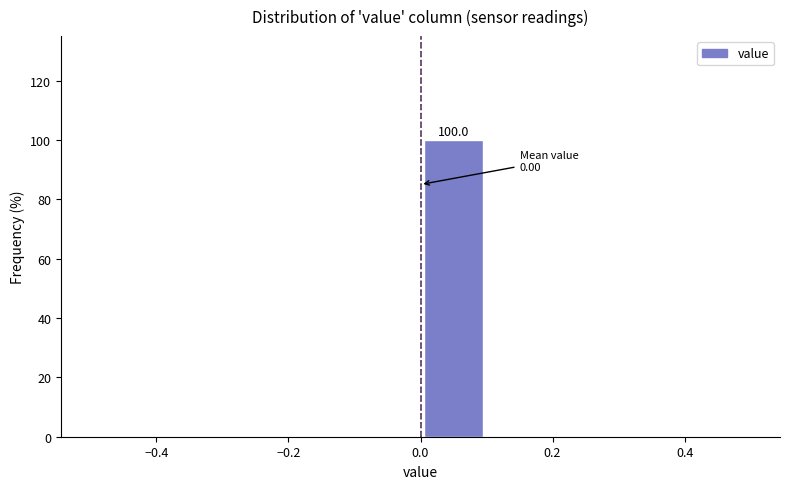

Over which range of the x-axis is the bar tallest?

0.0 to 0.1